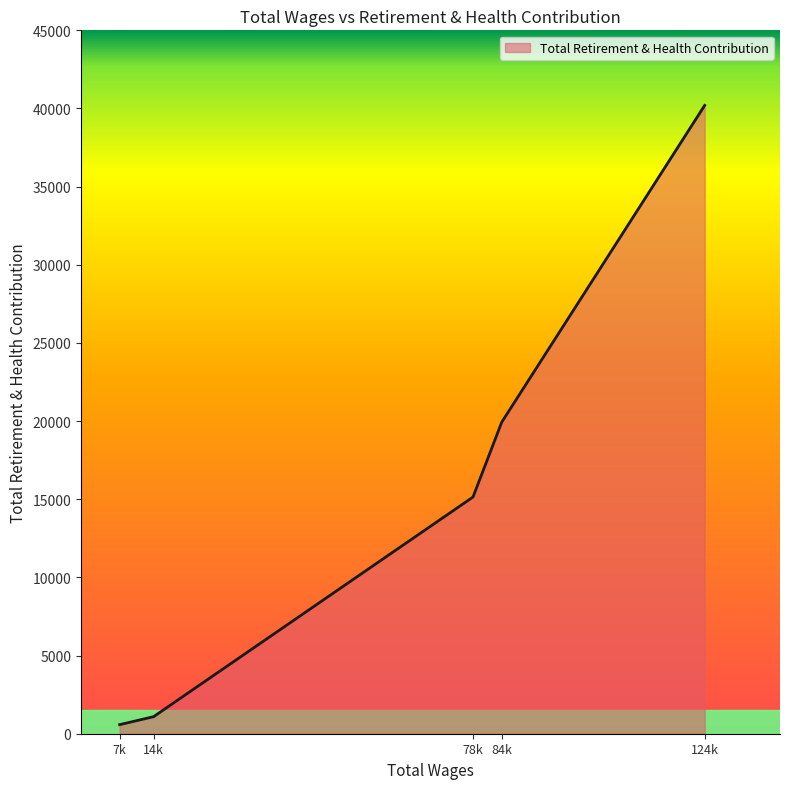

True or false: the data has more than 1 interior local peaks.

False